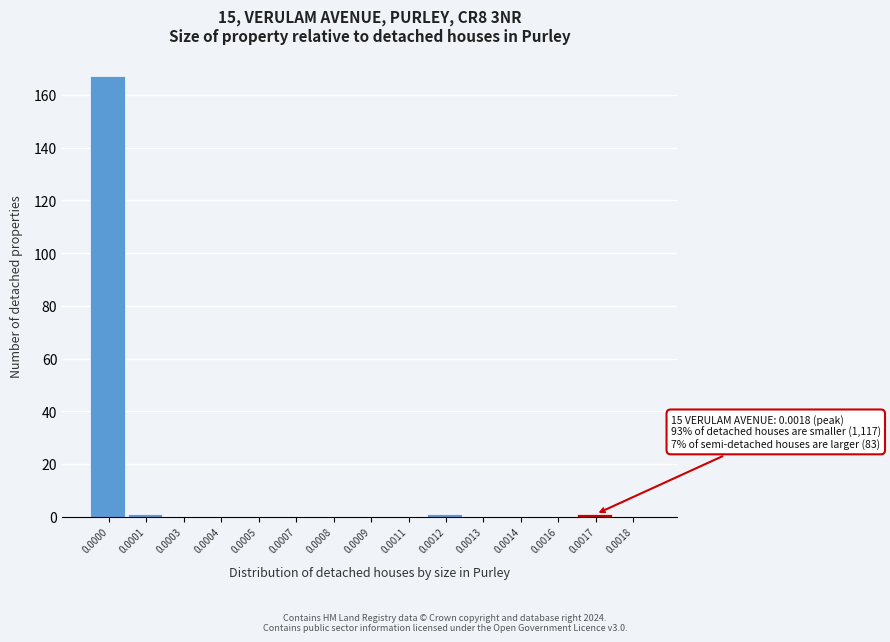

Reading right to left, extract all data points from this chart.

0.0018=0	0.0017=1	0.0016=0	0.0014=0	0.0013=0	0.0012=1	0.0011=0	0.0009=0	0.0008=0	0.0007=0	0.0005=0	0.0004=0	0.0003=0	0.0001=1	0.0000=167